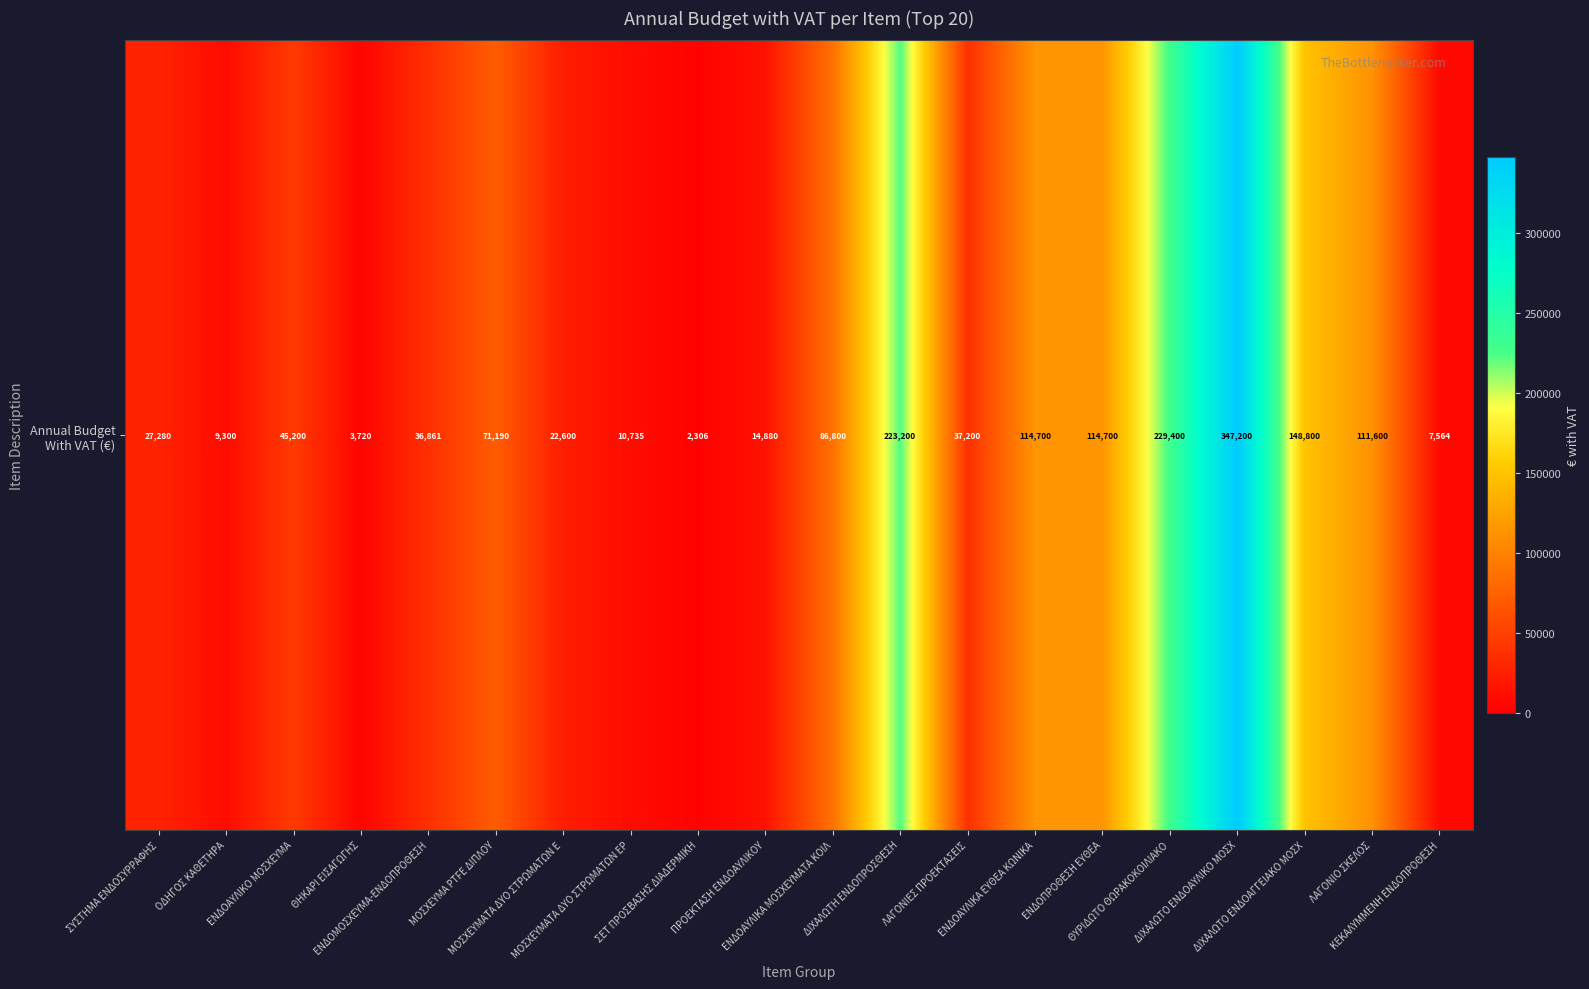

What is the average value?

83261.8